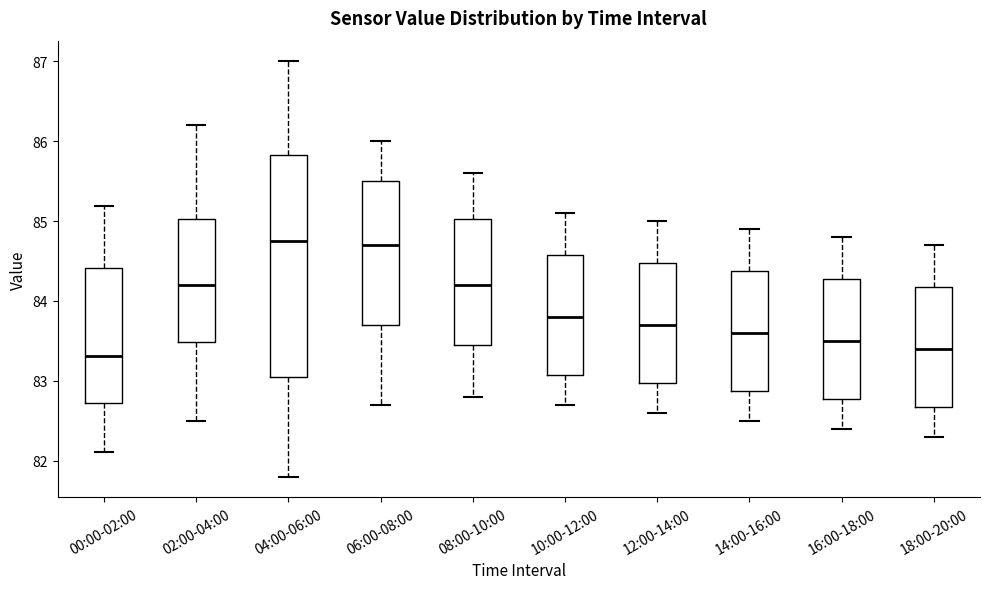

Which box is the tallest, from its lower edge to its upper edge?

04:00-06:00